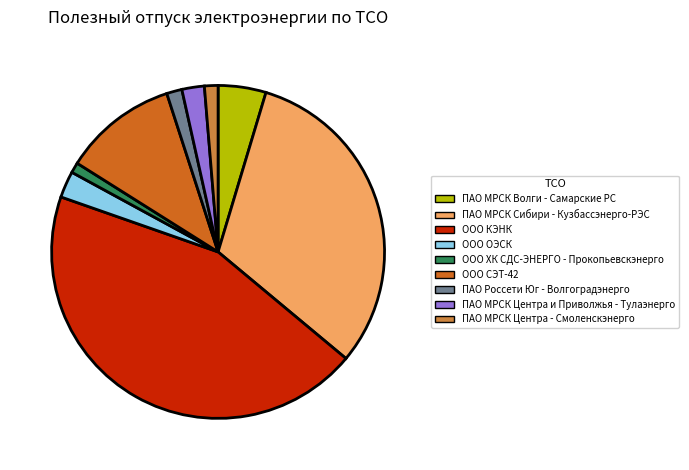

Count the number of slices in the pie.

9